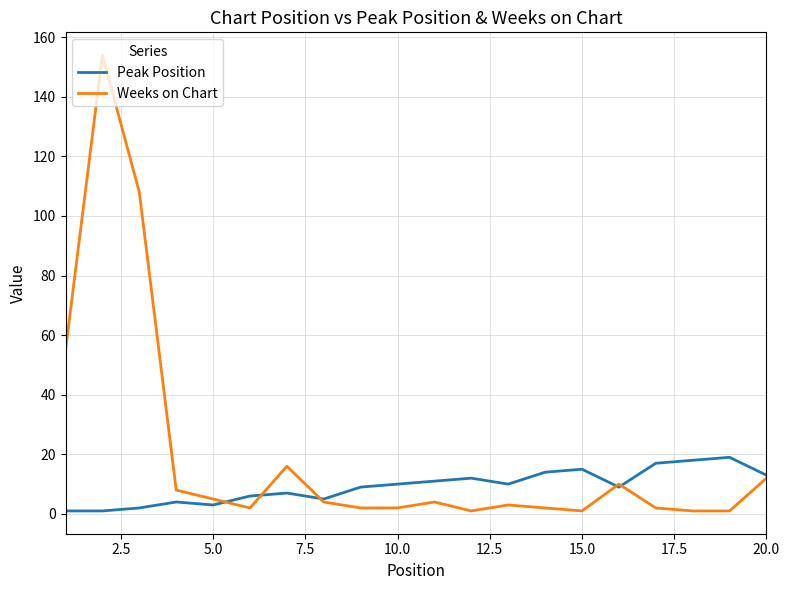

What is the maximum value for Peak Position?

19